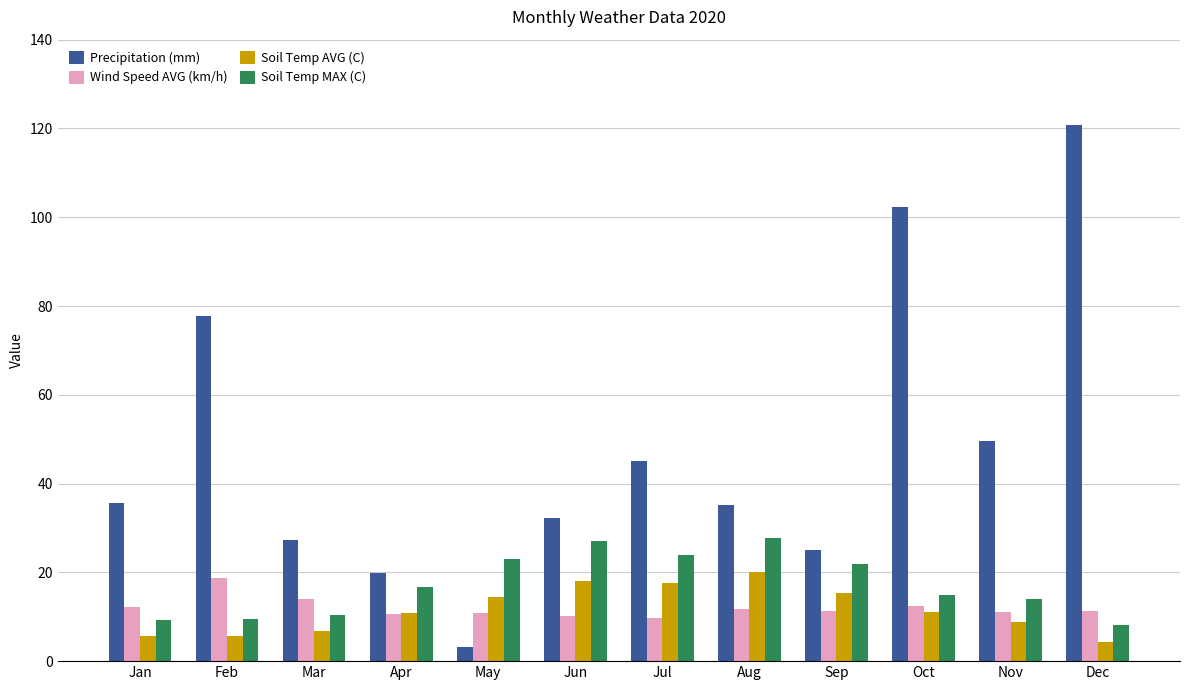

Where is Precipitation (mm) nearest to the value 61?

Nov